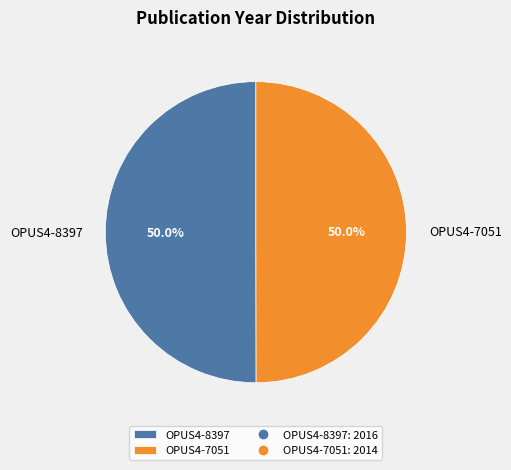

To the nearest percent, what percentage of the pie is OPUS4-7051?

50%